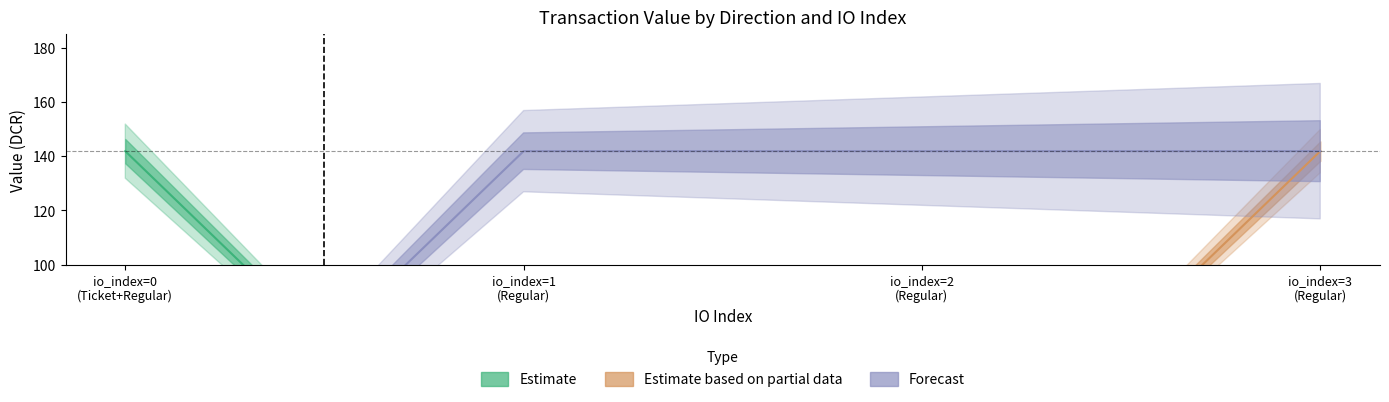

What is the sum of all value_pos values?

567.4